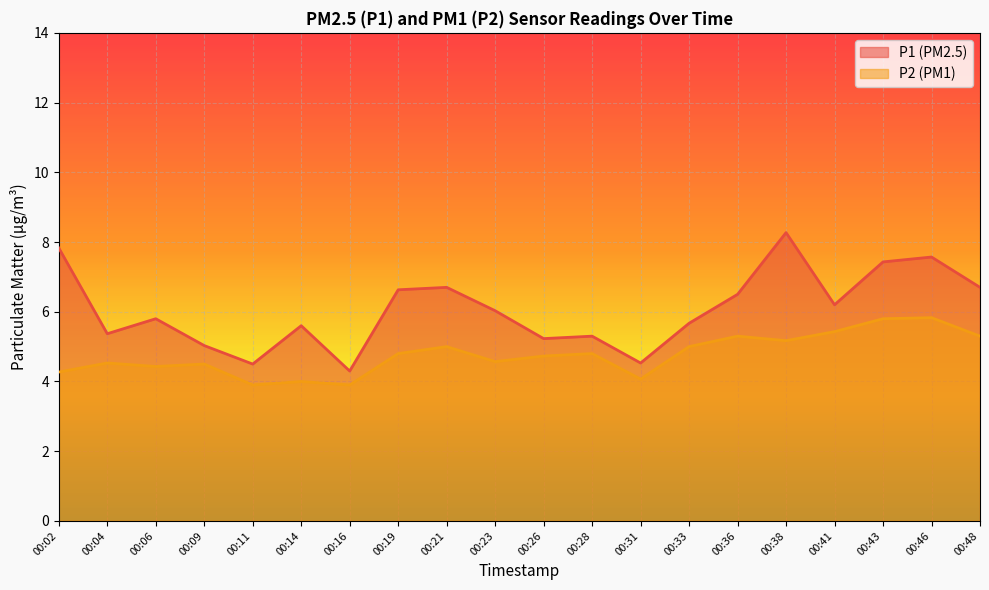

What is the maximum value shown in the chart?

8.3